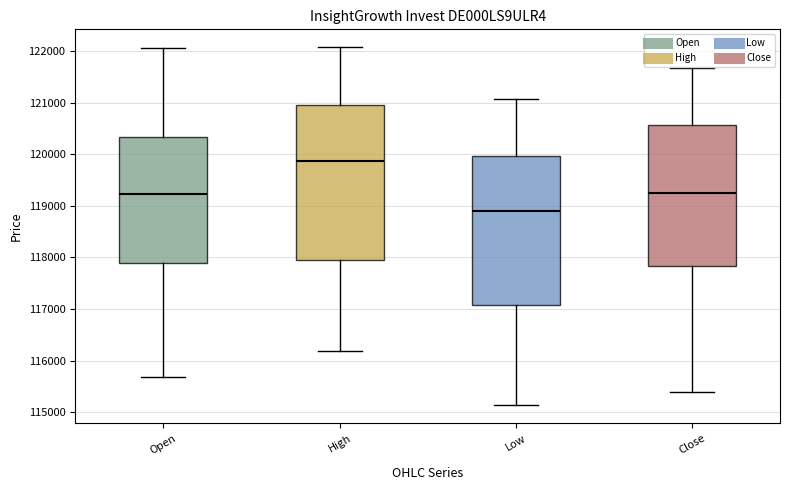

Which box has the highest median line?

High